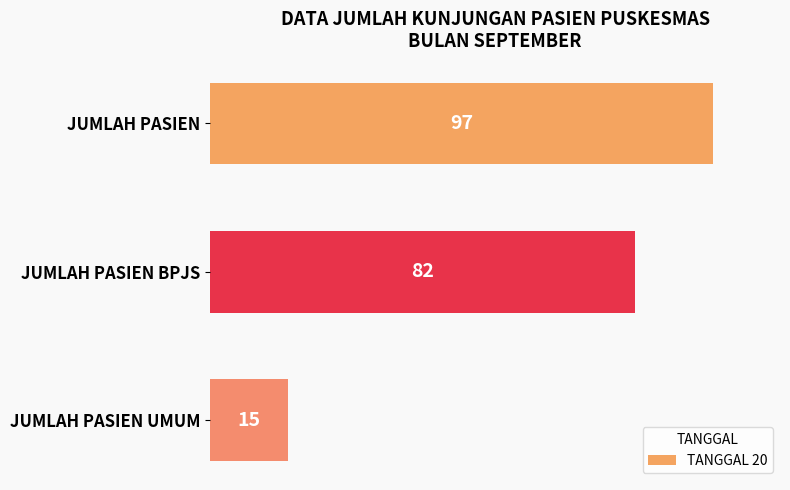

What is the ratio of the value at JUMLAH PASIEN BPJS to the value at JUMLAH PASIEN UMUM?

5.5